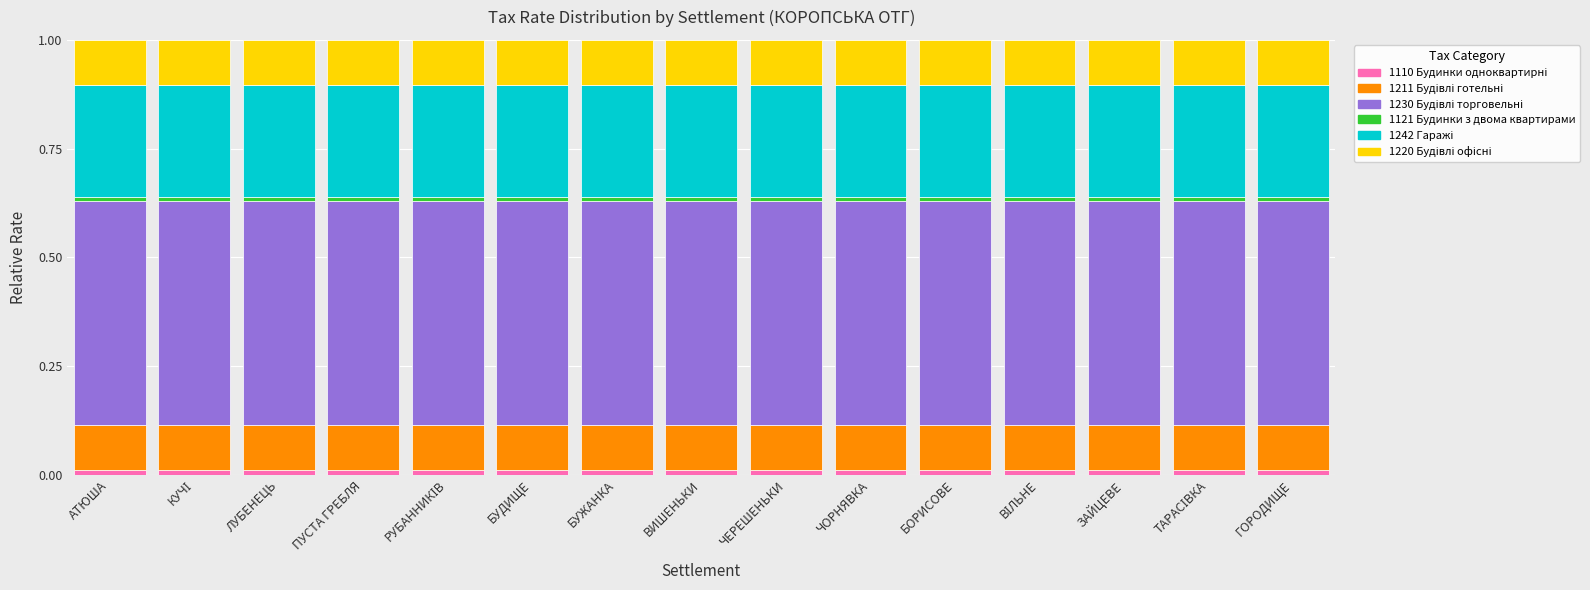

How many series are shown in this chart?

6